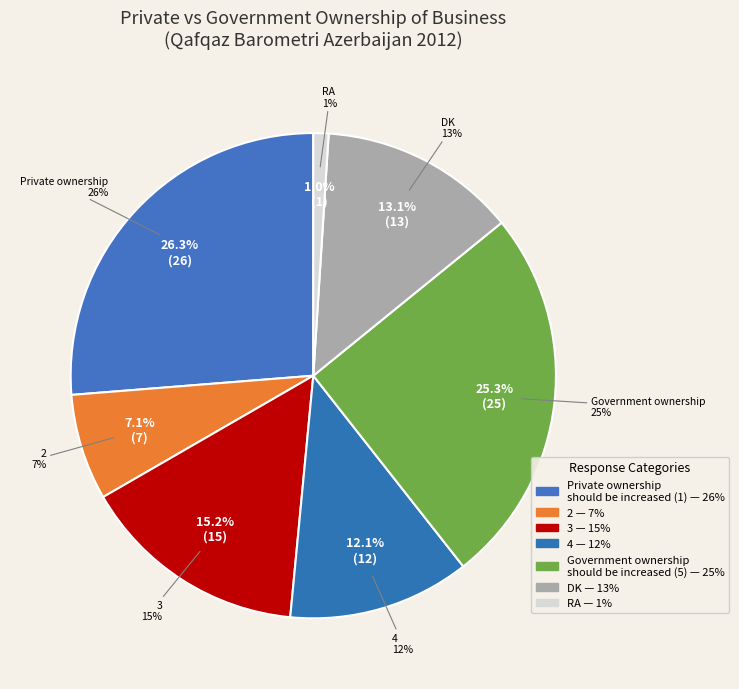

What is the change in value from 2 to 4?

+5